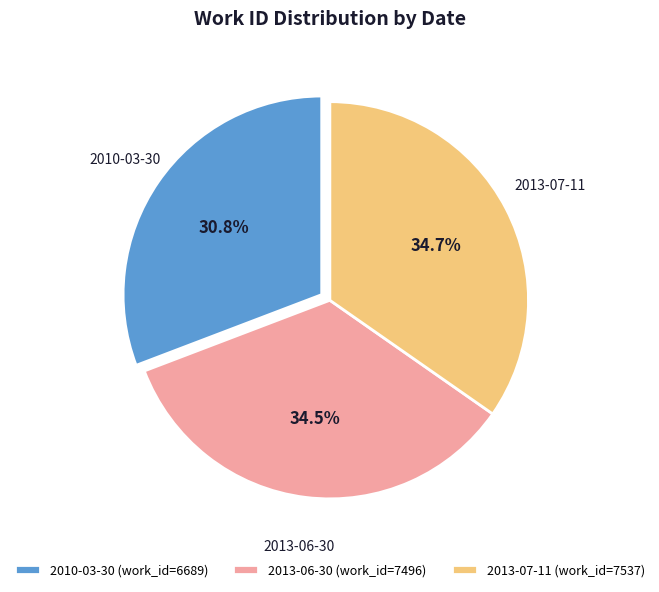

Combined, do 2013-07-11 and 2013-06-30 account for over 50%?

Yes